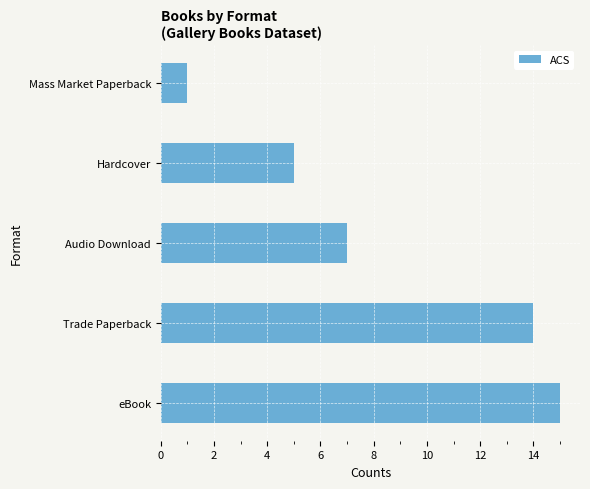

What is the smallest value displayed?

1